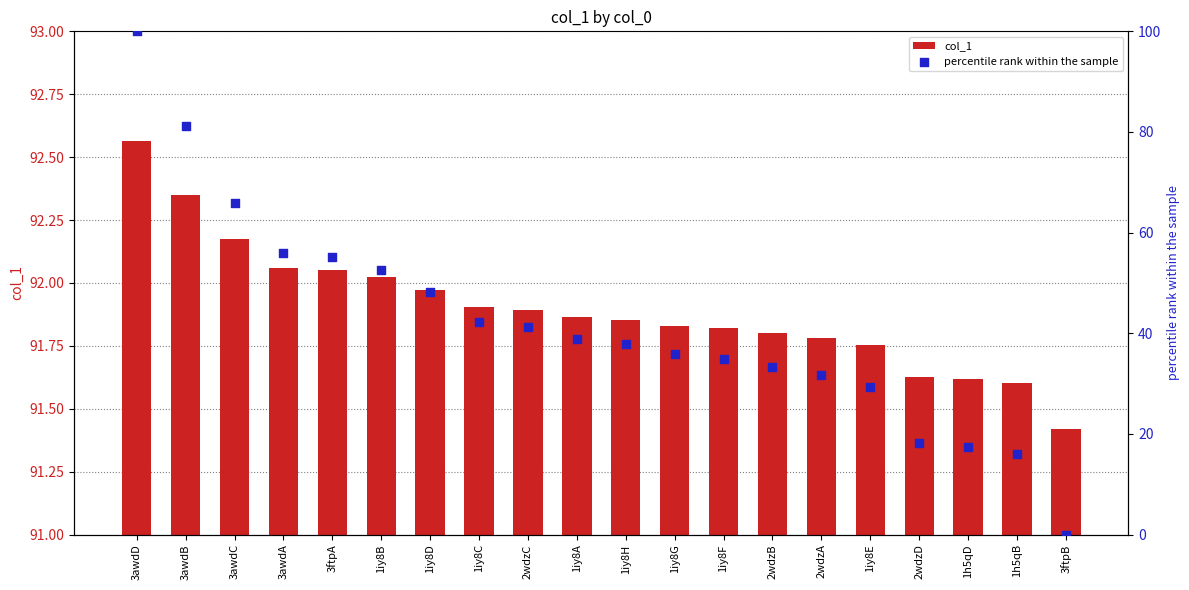

Which series has the widest spread of Y values?

percentile rank within the sample